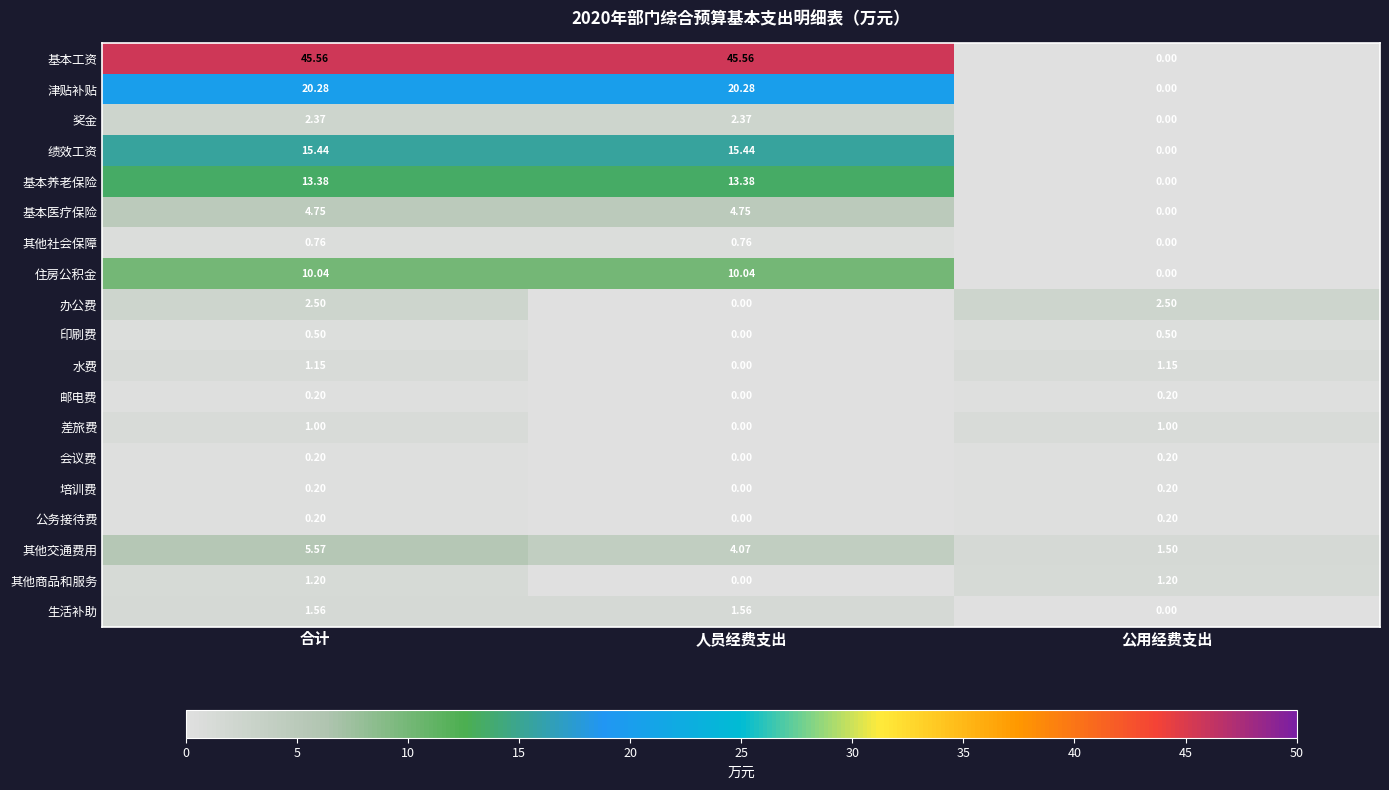

At which label does 基本工资 reach its minimum?

公用经费支出